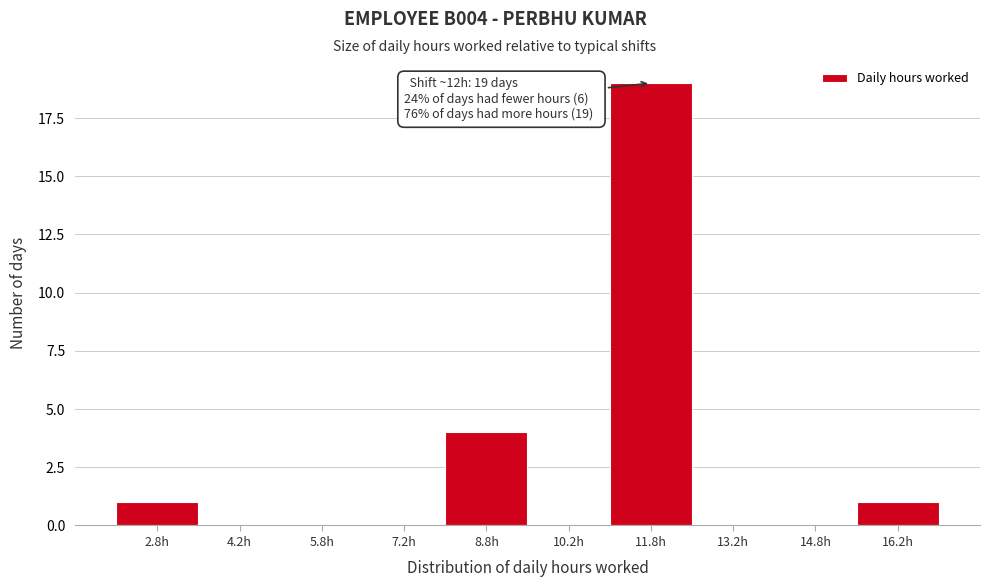

Over which range of the x-axis is the bar tallest?

11.0 to 12.5